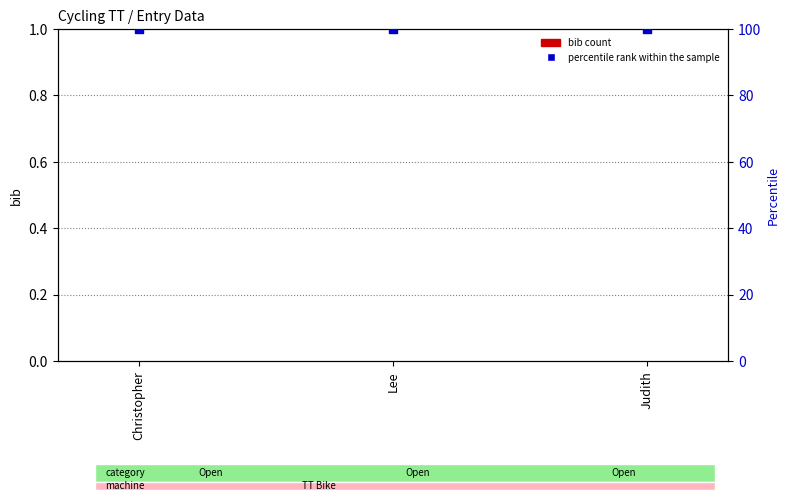

Which series has the largest total across all categories?

percentile rank within the sample